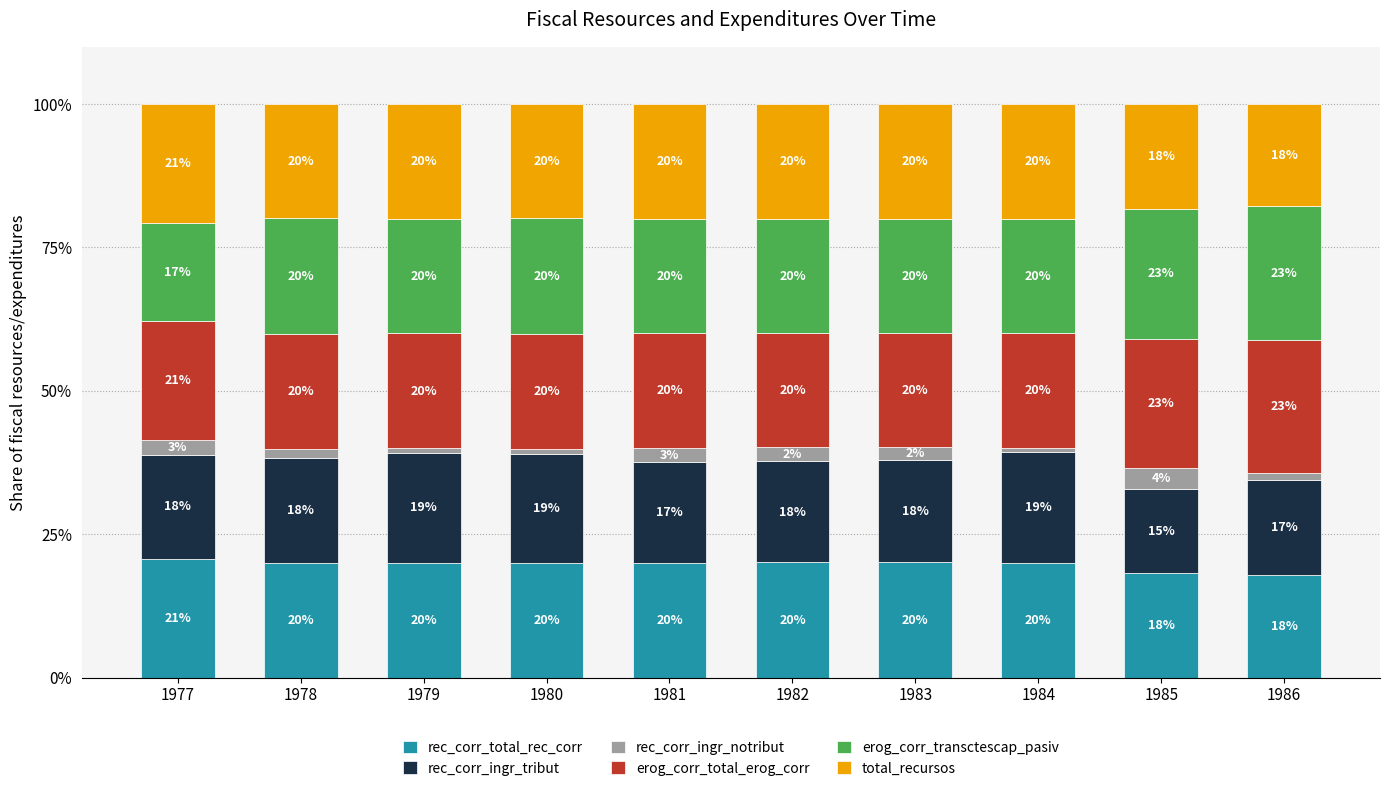

What is the lowest value of the rec_corr_total_rec_corr series?

17.8